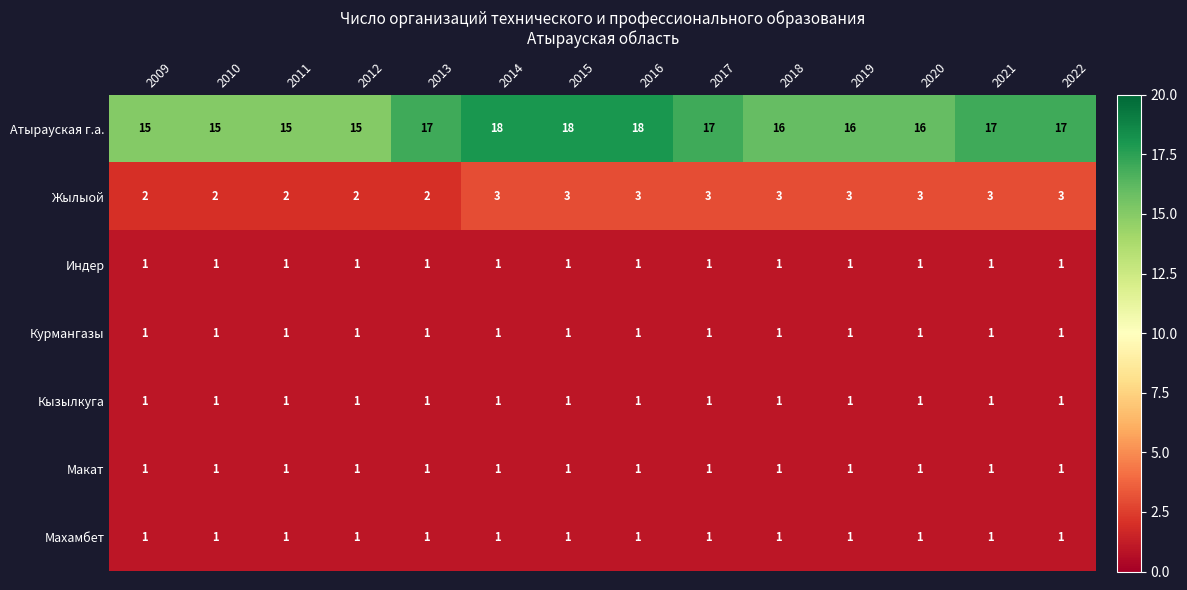

What is the total value across all series at 2014?

26